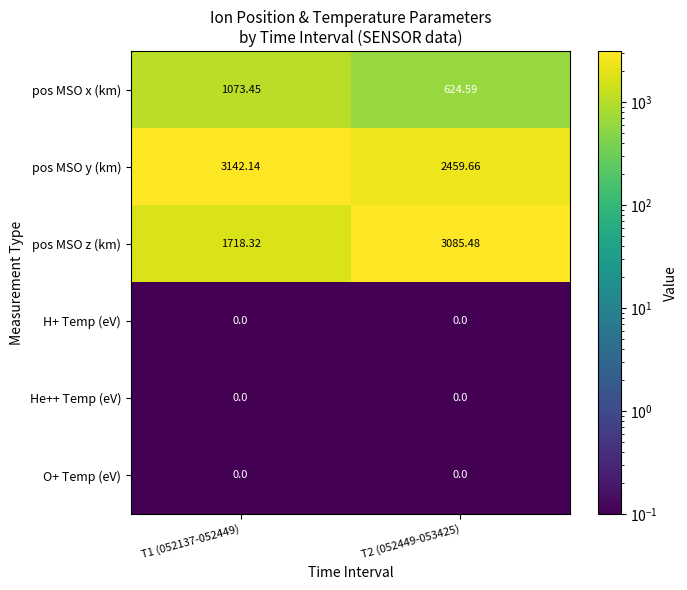

Which series changed the most between T1 (052137-052449) and T2 (052449-053425)?

pos MSO z (km)